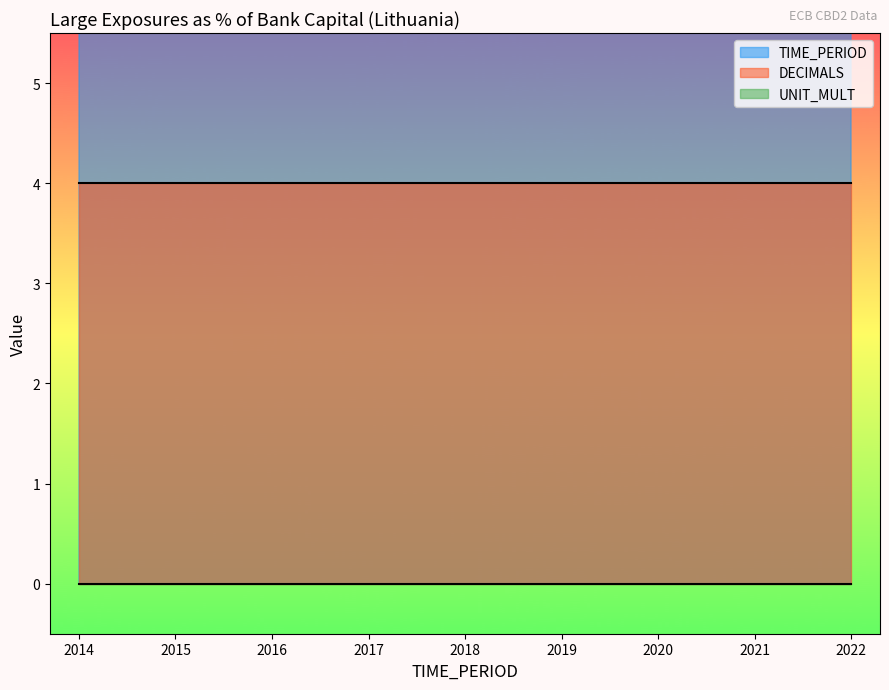

Which series changed the most between 2015 and 2016?

TIME_PERIOD